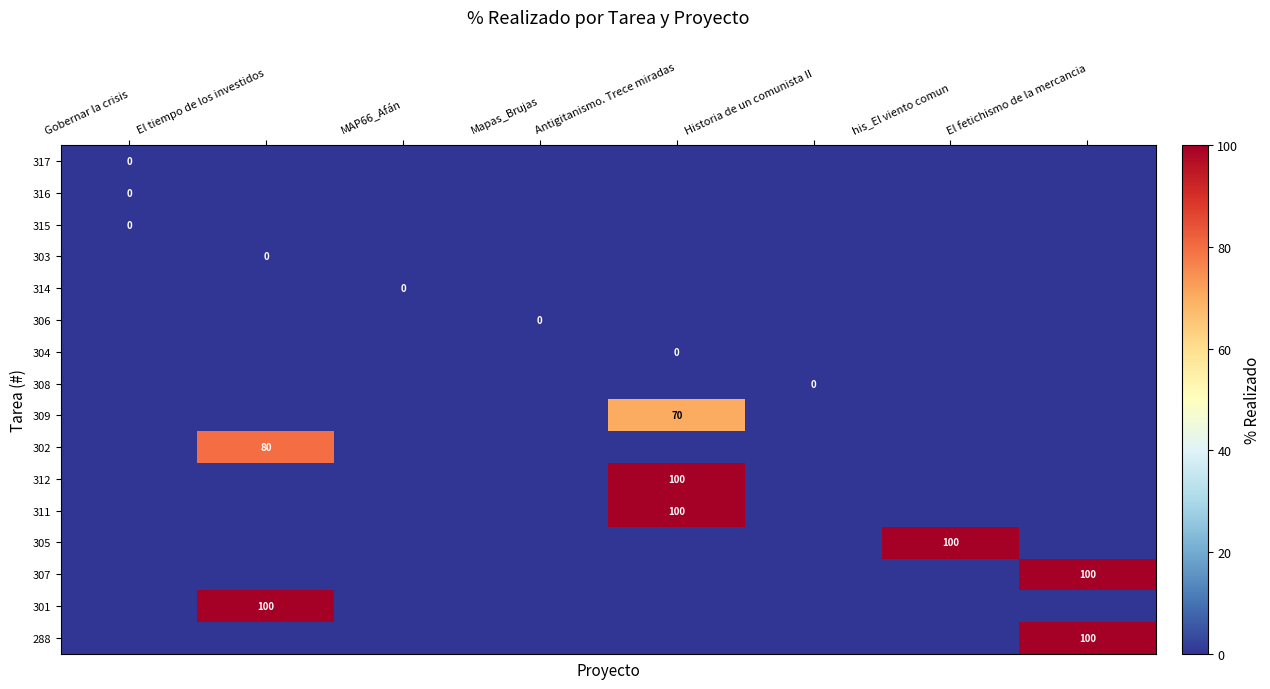

Is it true that 309 equals 44 at Antigitanismo. Trece miradas?

False